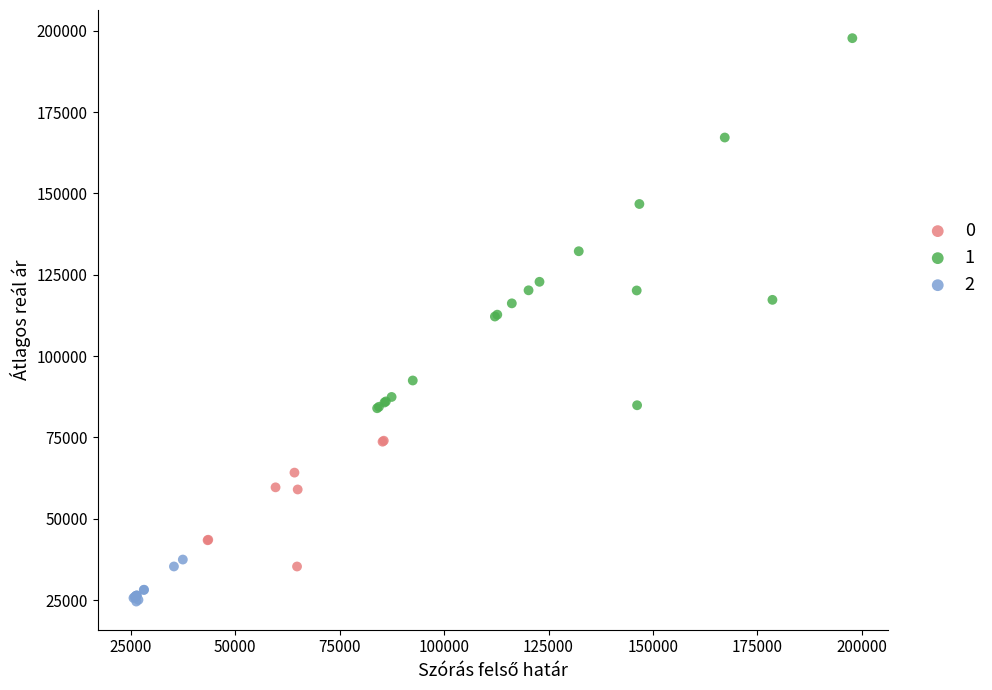

Which series contains the lowest Y value?

2